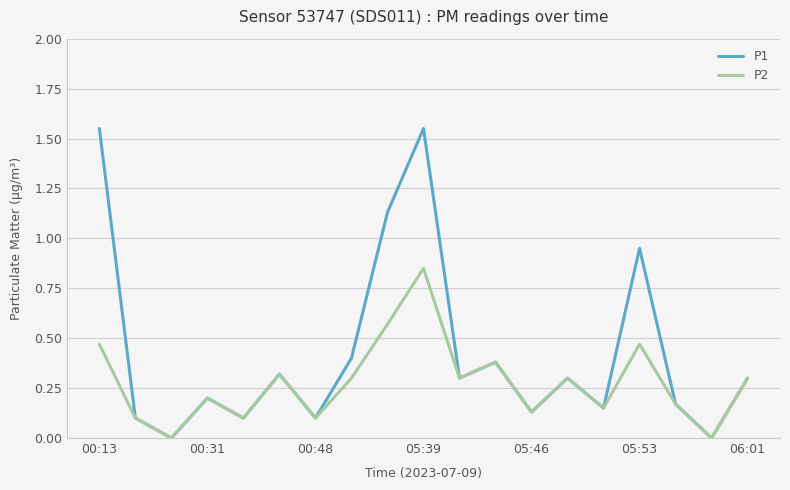

List the series in order of their peak value, highest first.

P1, P2